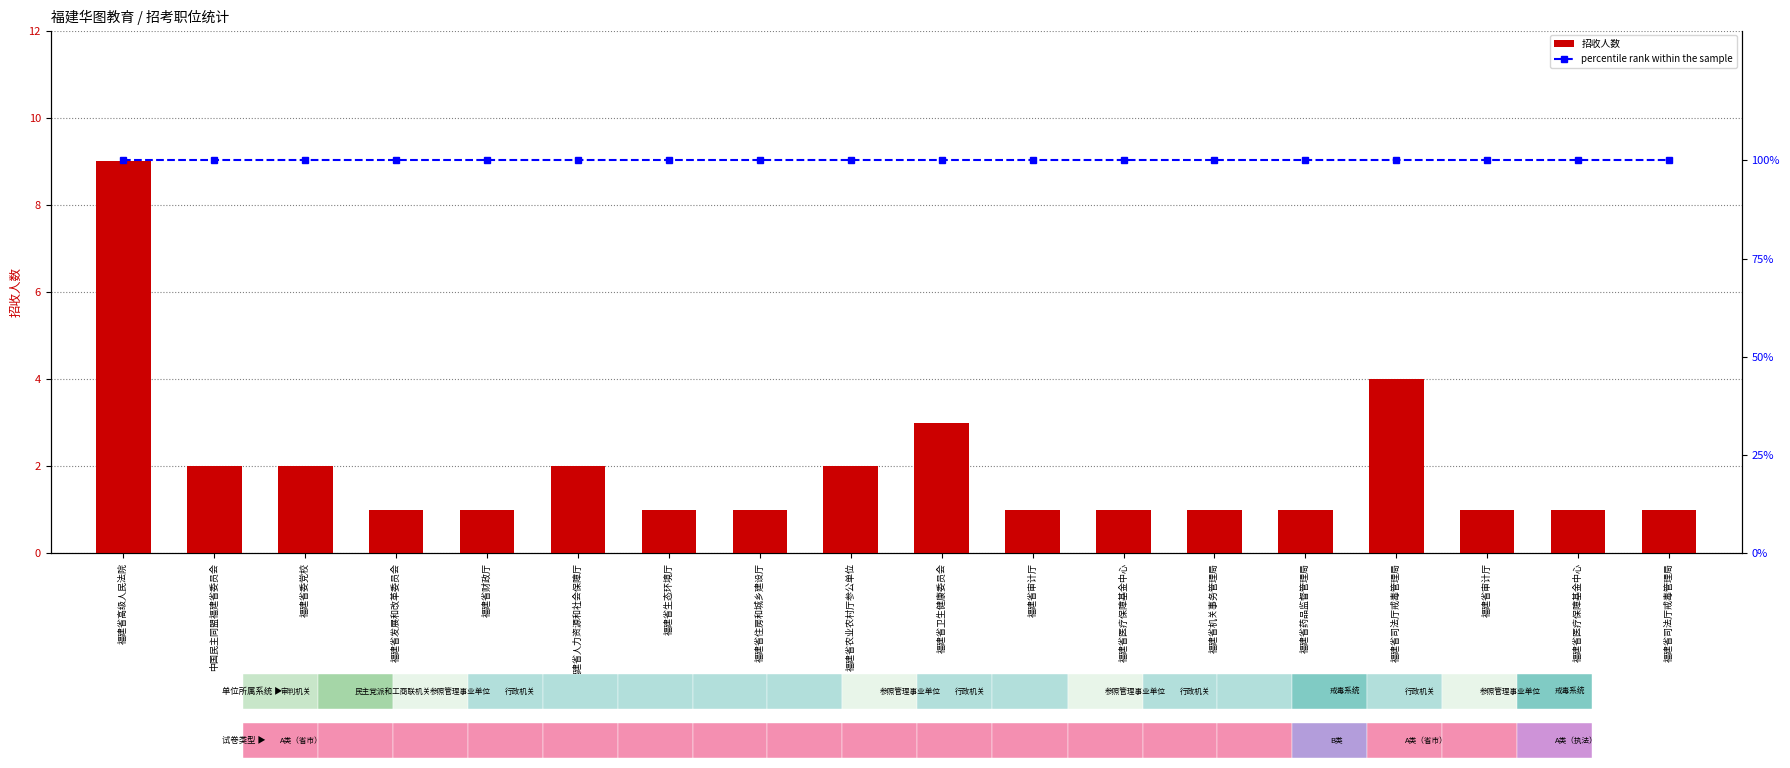

Rank the series by their maximum value, from lowest to highest.

招收人数, percentile rank within the sample